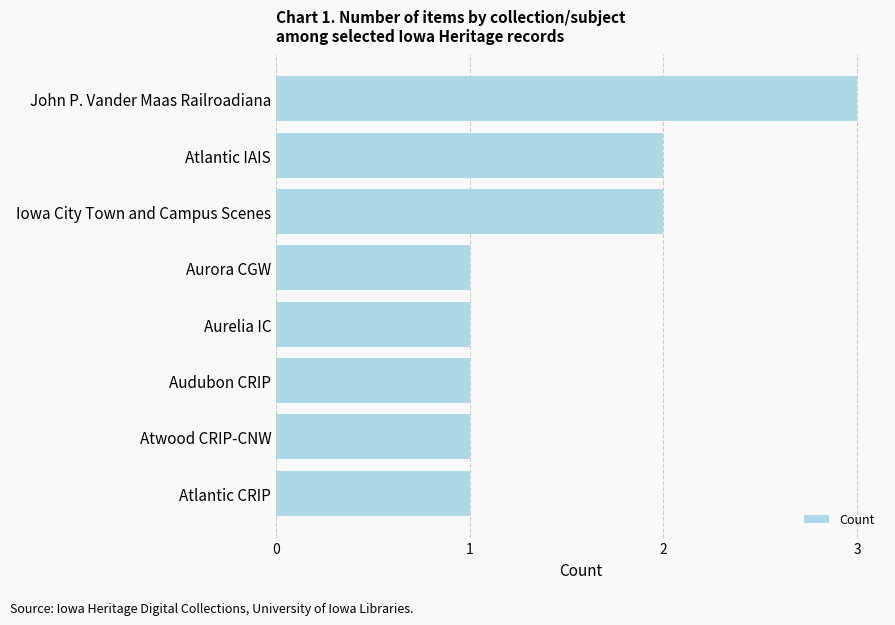

The chart shows a value of 5 at John P. Vander Maas Railroadiana. True or false?

False